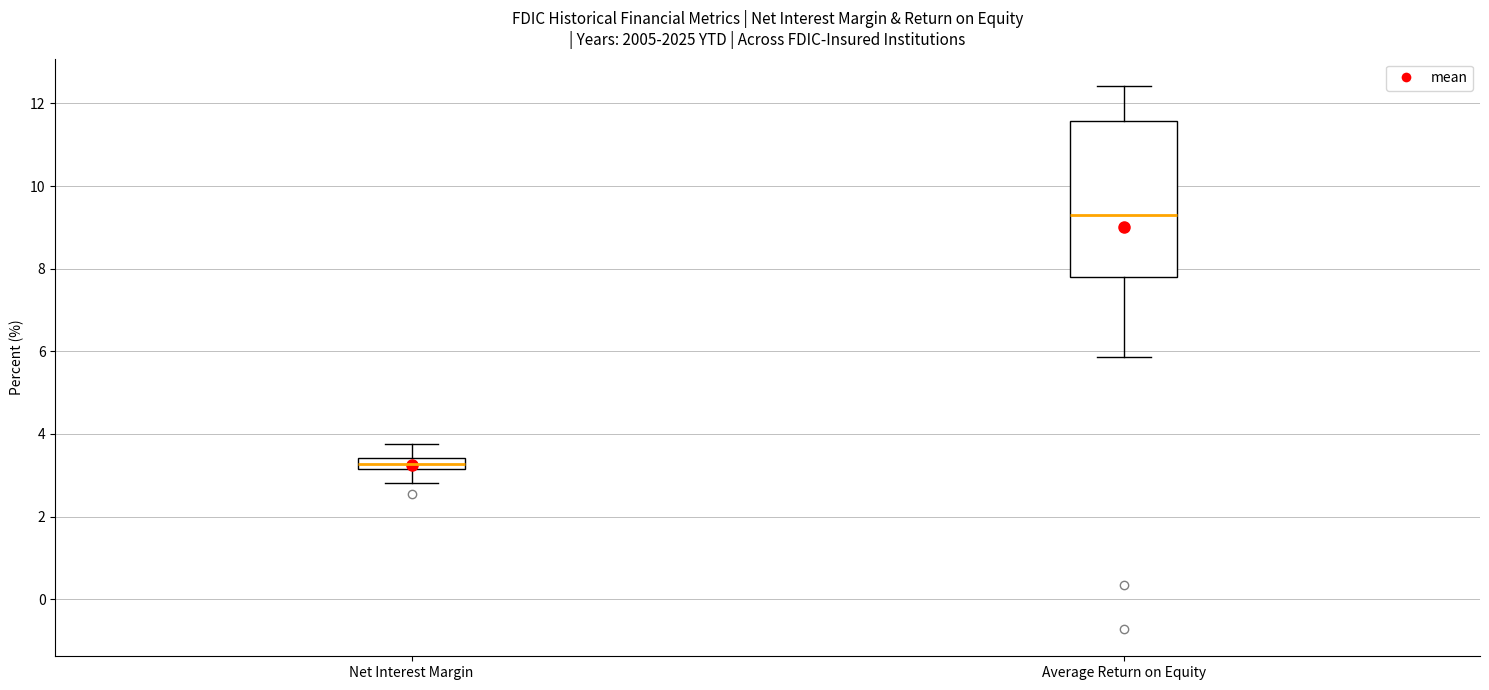

Which box has the highest median line?

Average Return on Equity